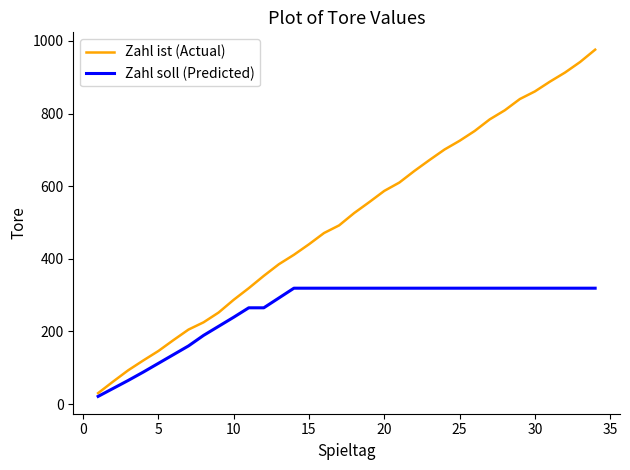

True or false: Zahl ist (Actual) and Zahl soll (Predicted) cross at least once.

False